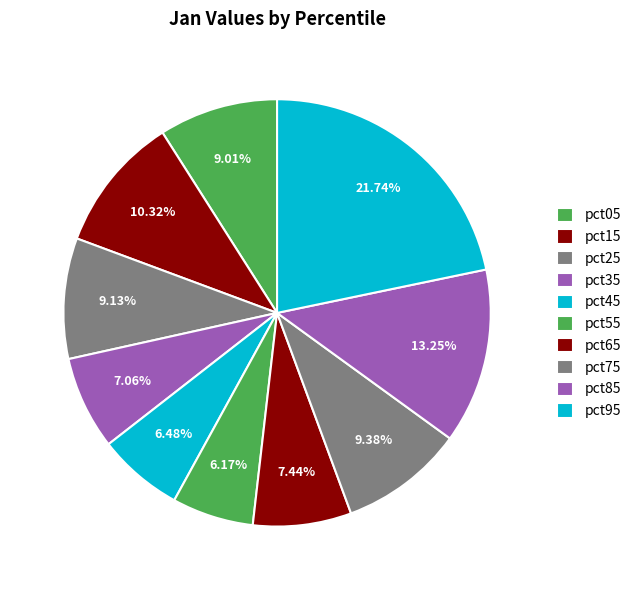

How many segments does this pie chart have?

10